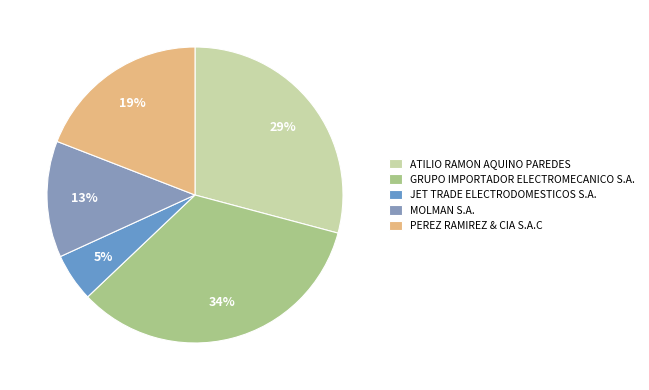

How many segments does this pie chart have?

5